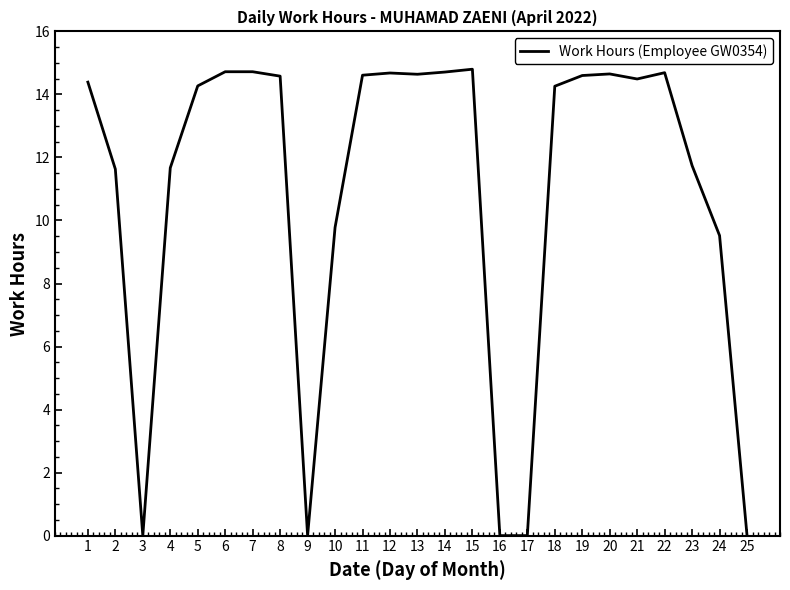

How many lines are shown in the chart?

1